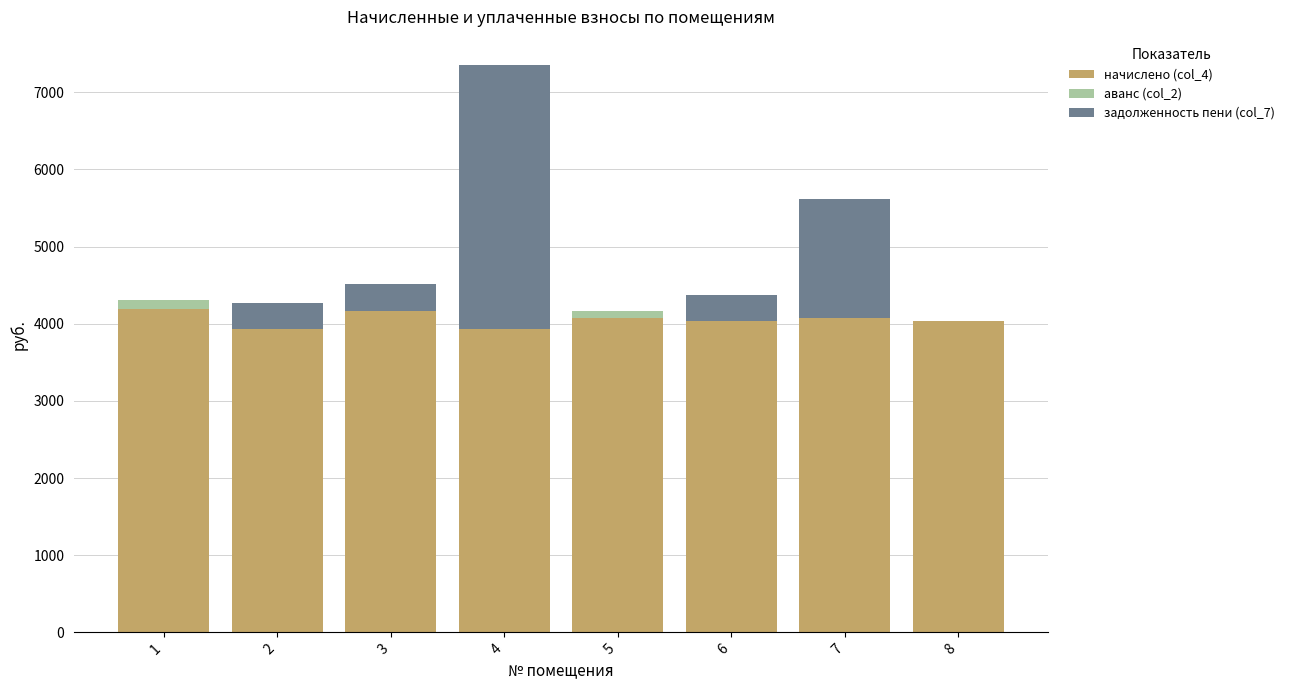

How many categories are shown in the chart?

8